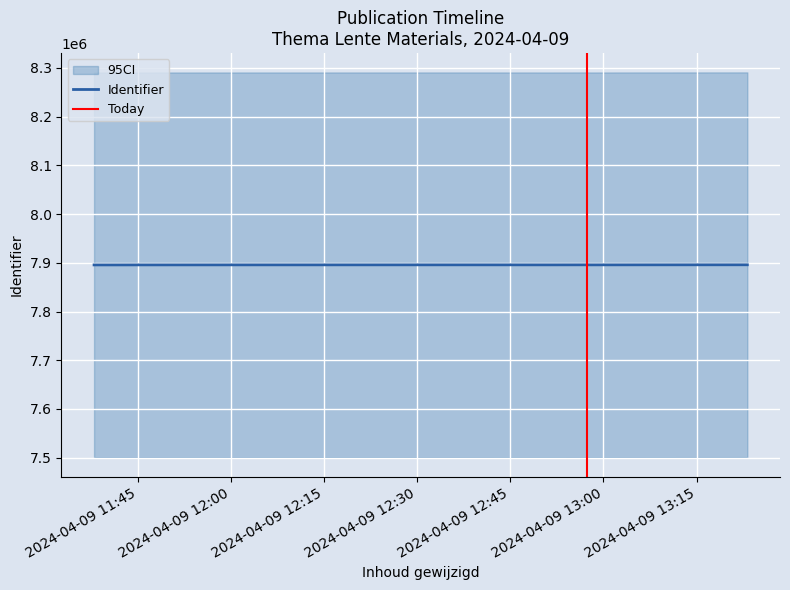

Rank the categories by value from highest to lowest.

2024-04-09 13:23:10, 2024-04-09 12:57:18, 2024-04-09 13:06:49, 2024-04-09 12:37:31, 2024-04-09 12:22:57, 2024-04-09 12:51:26, 2024-04-09 12:58:01, 2024-04-09 12:03:05, 2024-04-09 11:47:37, 2024-04-09 11:44:21, 2024-04-09 11:43:44, 2024-04-09 11:41:28, 2024-04-09 11:40:49, 2024-04-09 11:37:56, 2024-04-09 13:23:11